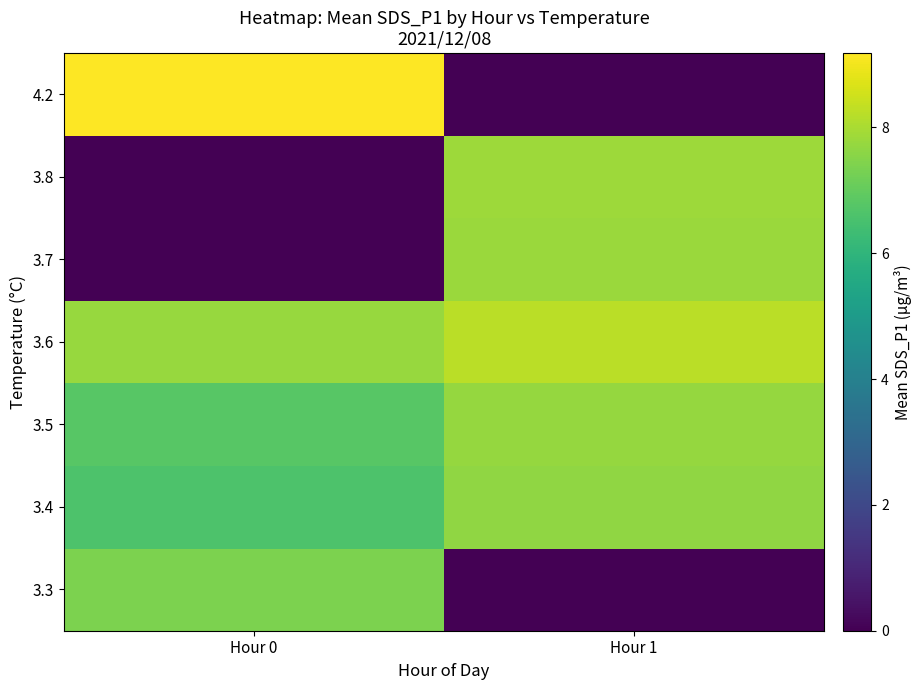

At Hour 1, list the series in order from largest to smallest.

3.6, 3.8, 3.7, 3.5, 3.4, 3.3, 4.2